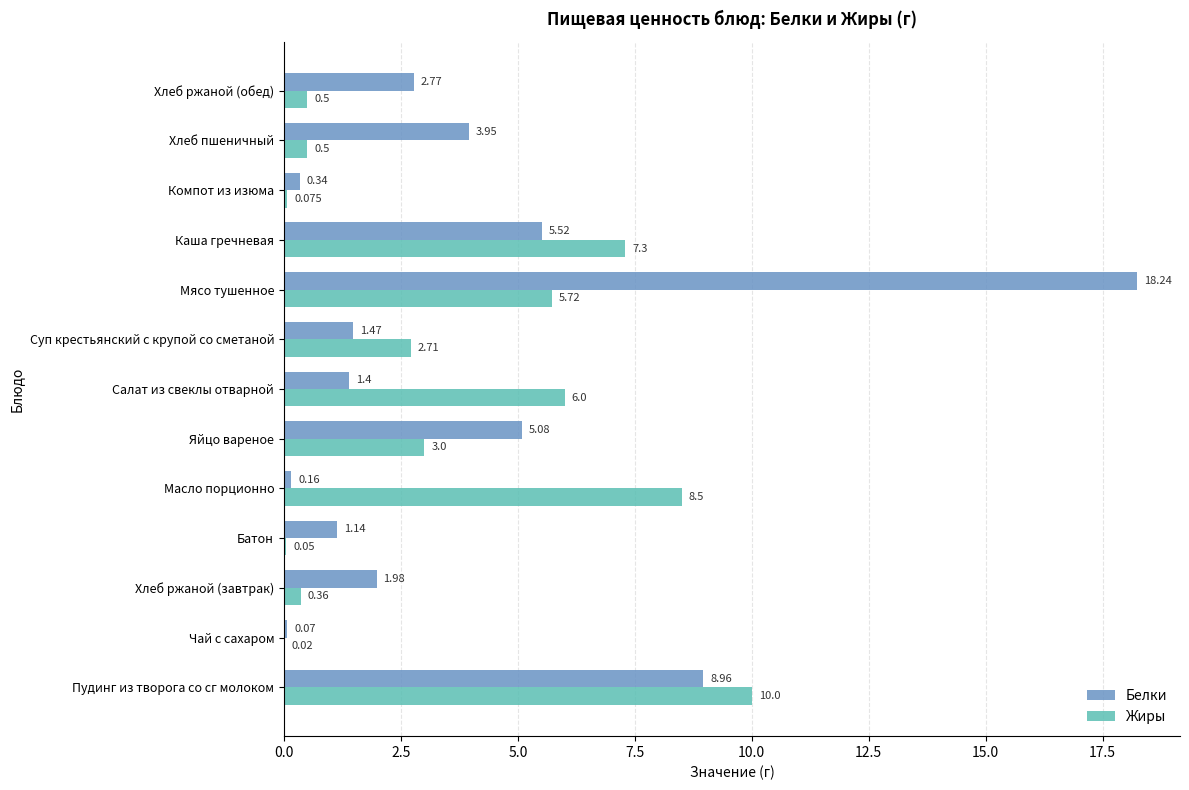

Where is Жиры nearest to the value 5?

Мясо тушенное